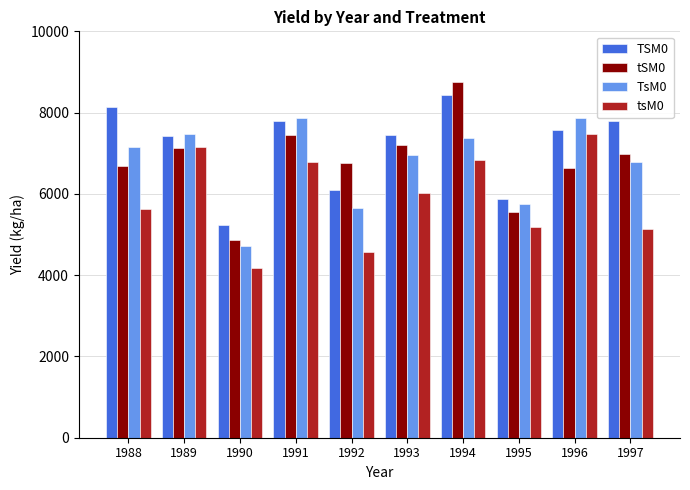

What is the total value across all series at 1994?

31392